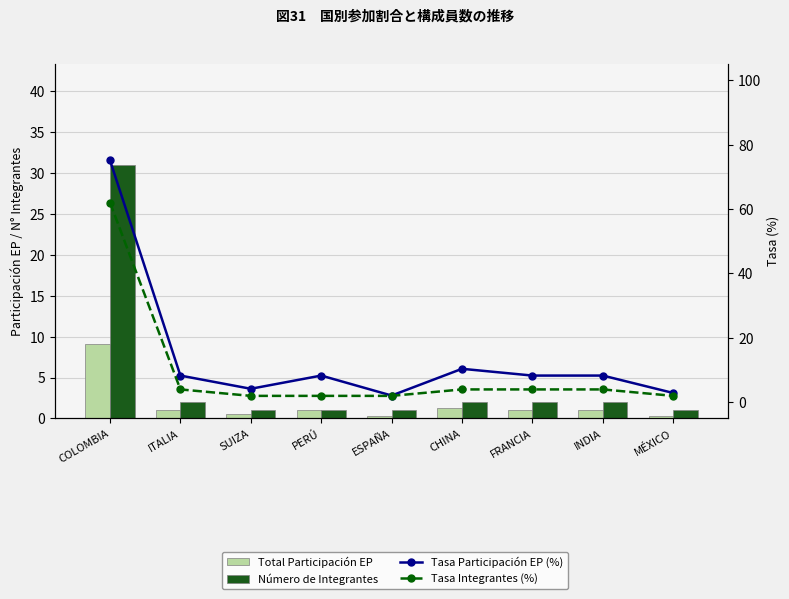

What is the average value of the Tasa Participación EP (%) series?

14.2